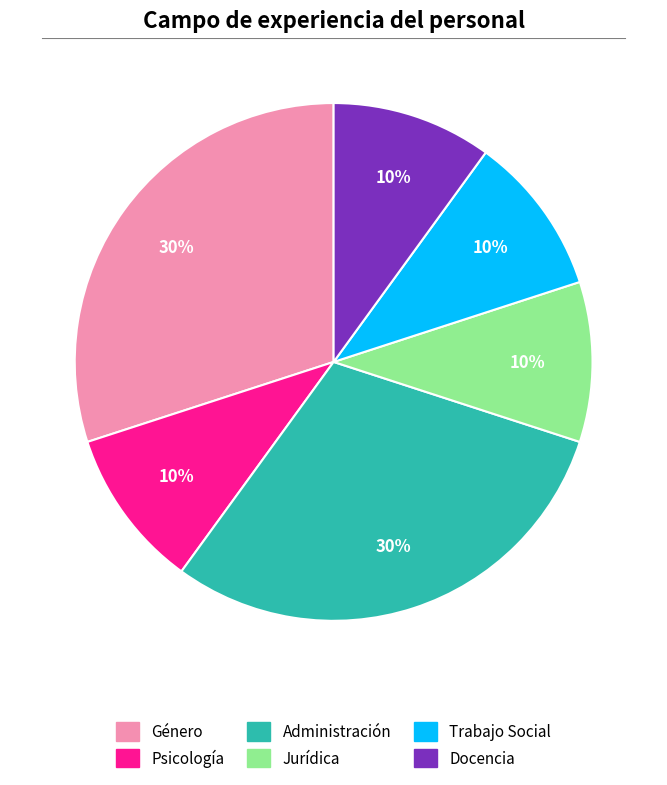

Is it true that Administración is 30% of the pie?

True